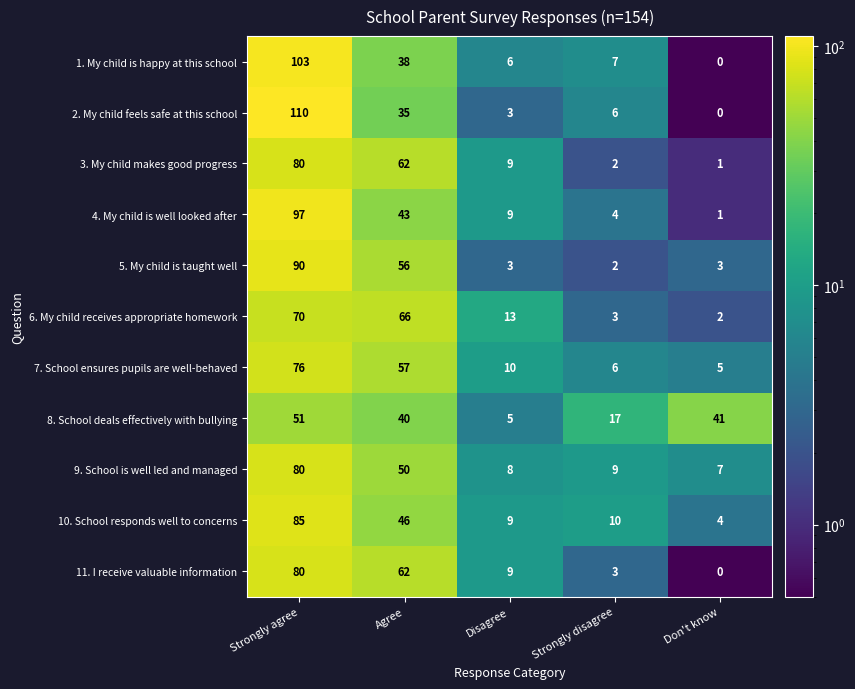

At which category is the sum across all series the highest?

Strongly agree